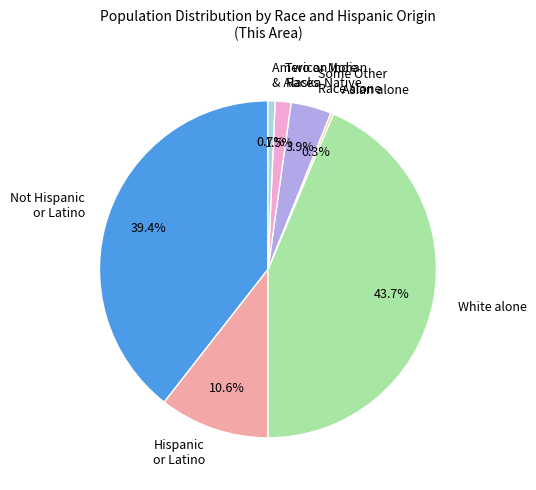

How much of the chart is everything except Two or More Races?

98.5%